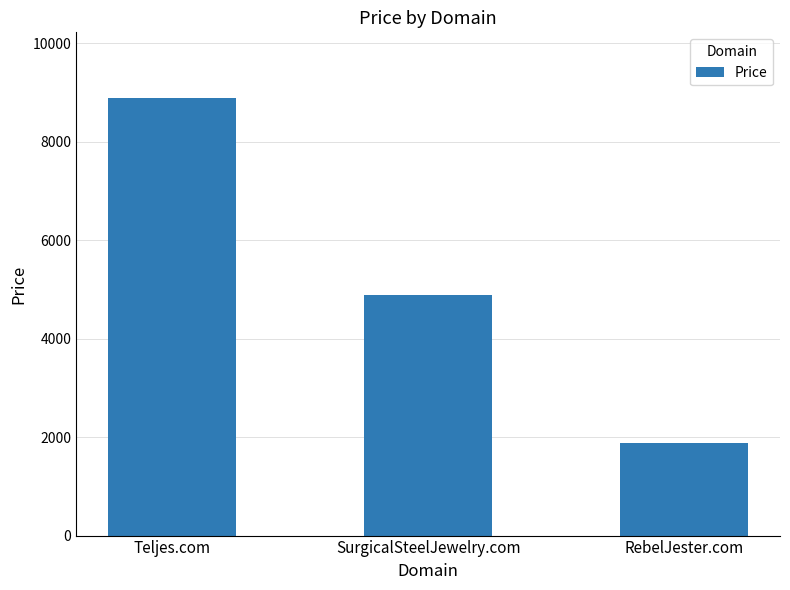

Rank the categories by value from highest to lowest.

Teljes.com, SurgicalSteelJewelry.com, RebelJester.com